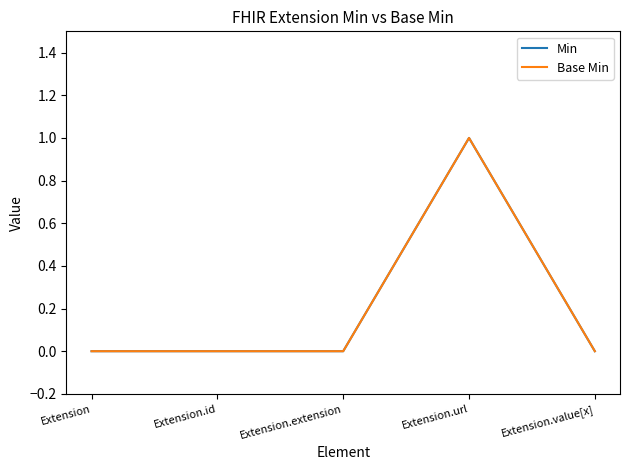

How many lines are shown in the chart?

2